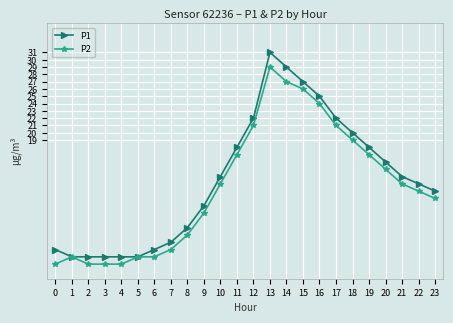

Count the number of data series in this chart.

2